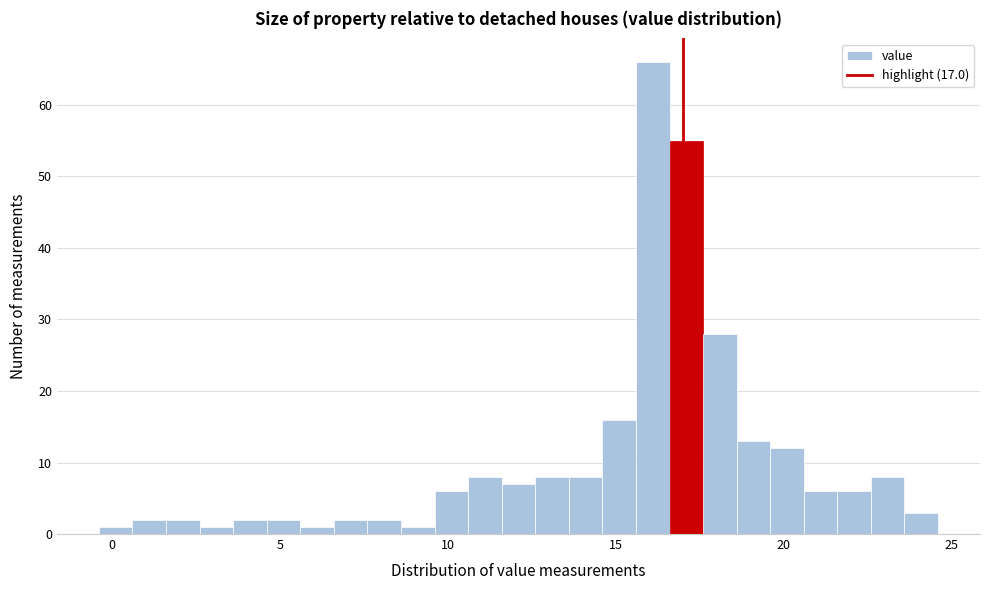

Around what value on the x-axis is the tallest bar? Give the approximate position of its centre, as read against the axis.

16.0